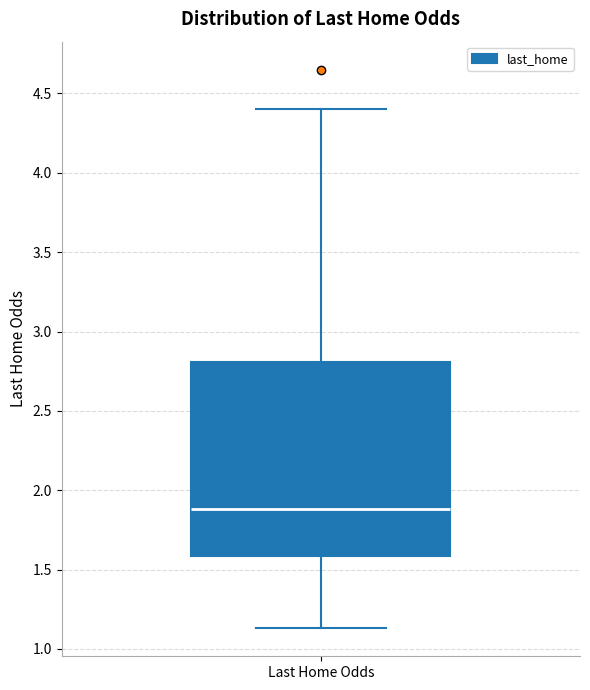

Where does the median line of the box for Last Home Odds sit on the y-axis? The values are not printed on the chart, so give them approximately, as read against the axis.

1.90